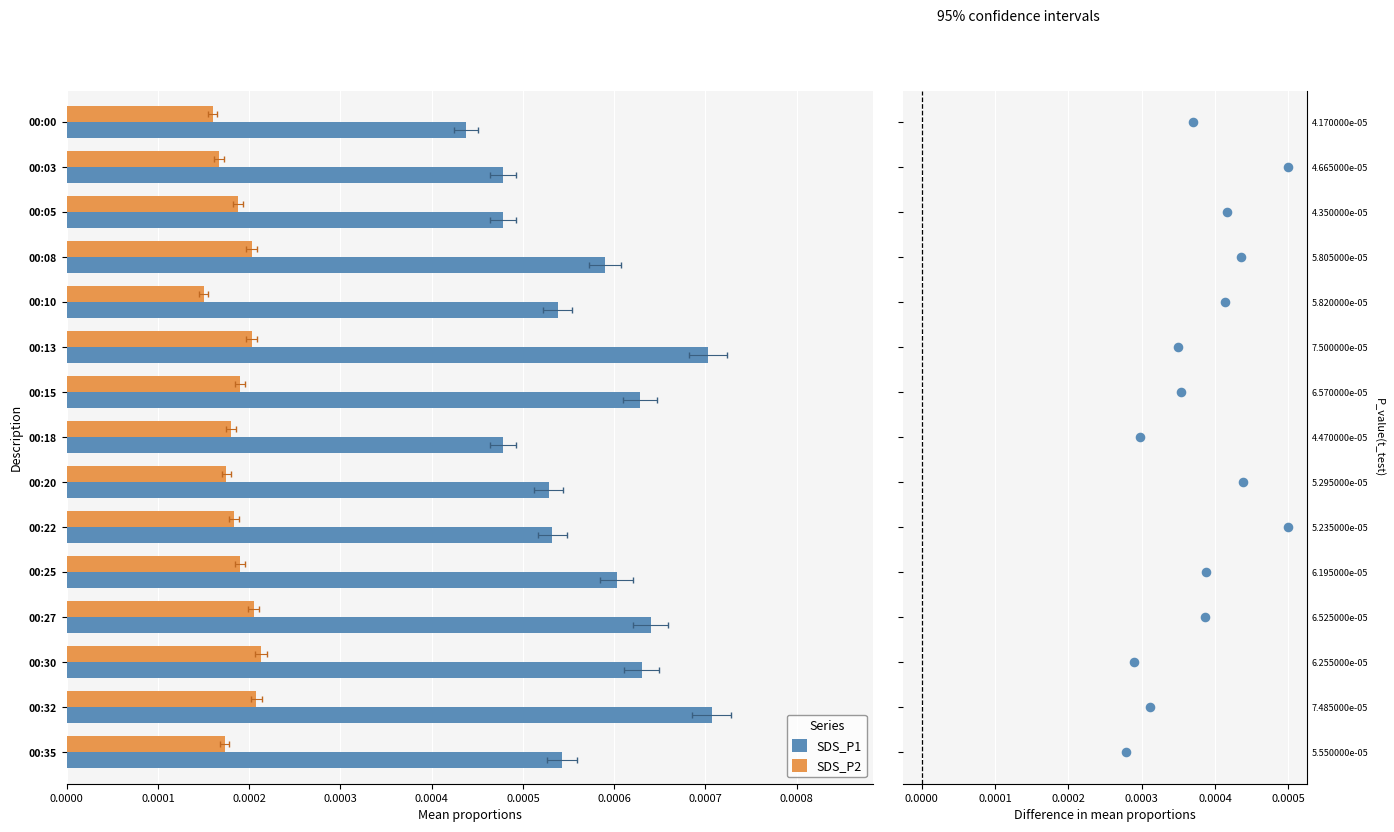

Which series has the largest Y range (max minus min)?

SDS_P1